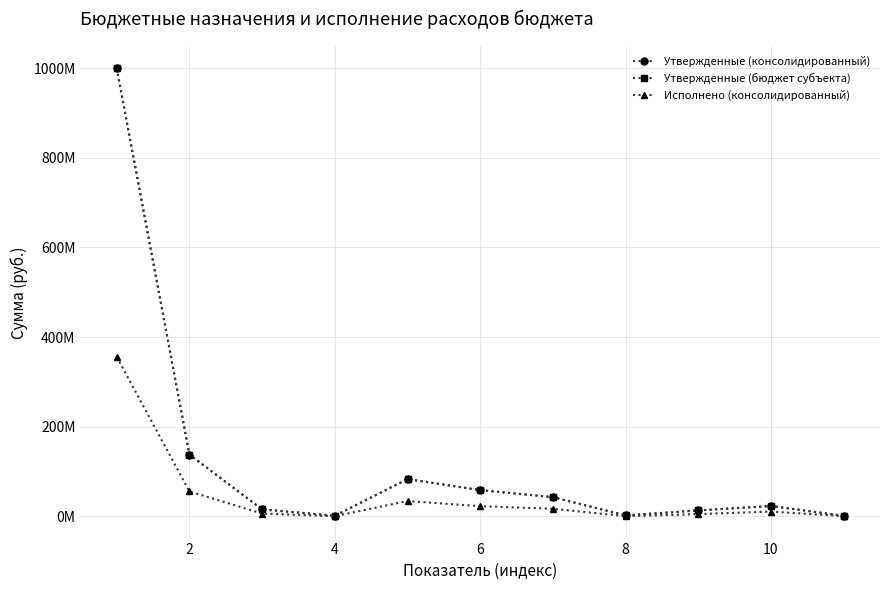

Is this an area chart (filled region under the line)?

No